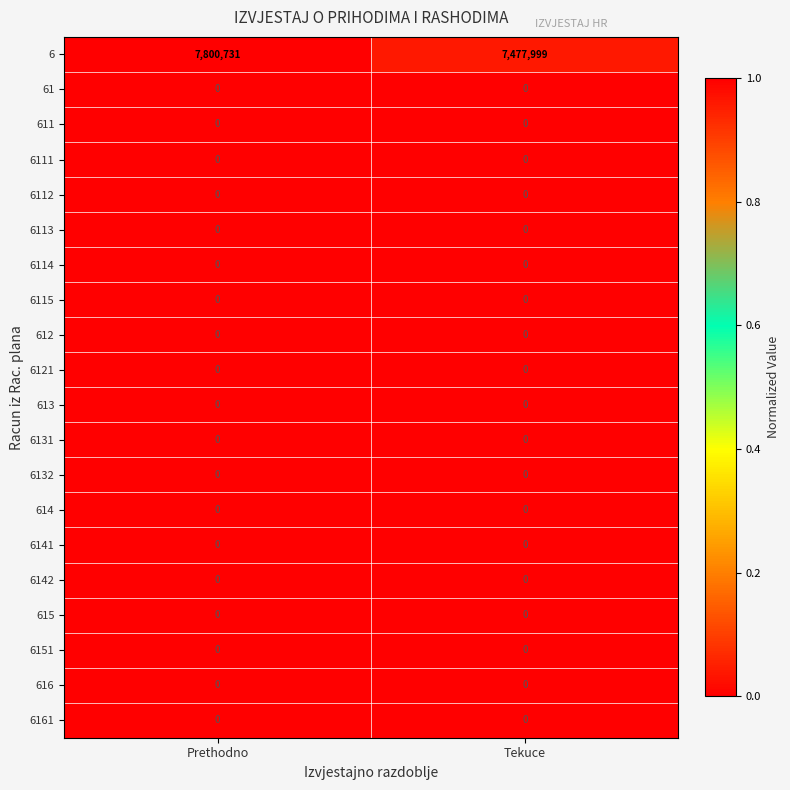

Rank the categories by 6 value from lowest to highest.

Tekuce, Prethodno